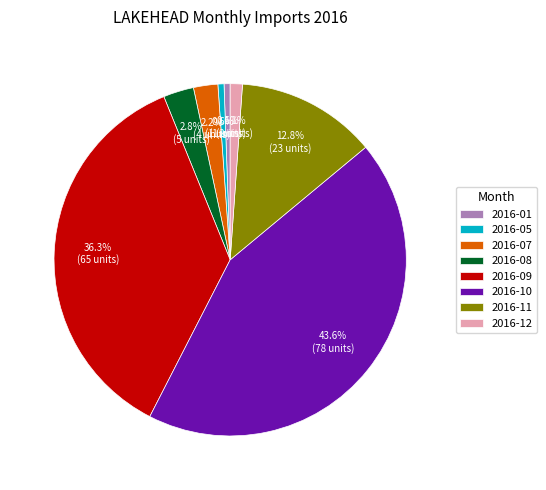

Which has a higher value, 2016-11 or 2016-12?

2016-11